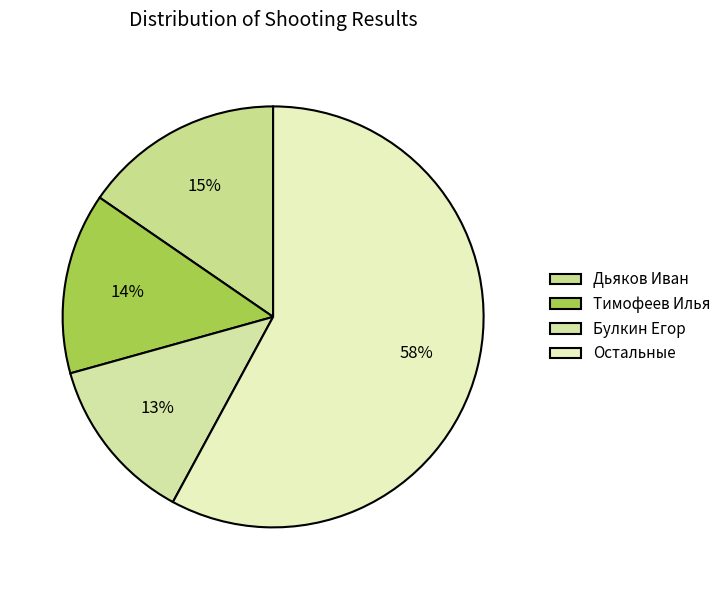

To the nearest percent, what is the average slice percentage?

25%